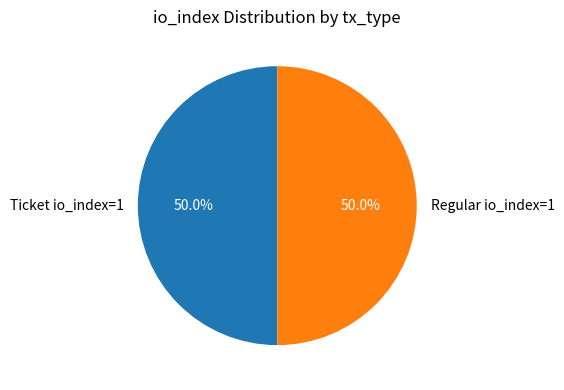

What is the ratio of the value at Regular io_index=1 to the value at Ticket io_index=1?

1.0